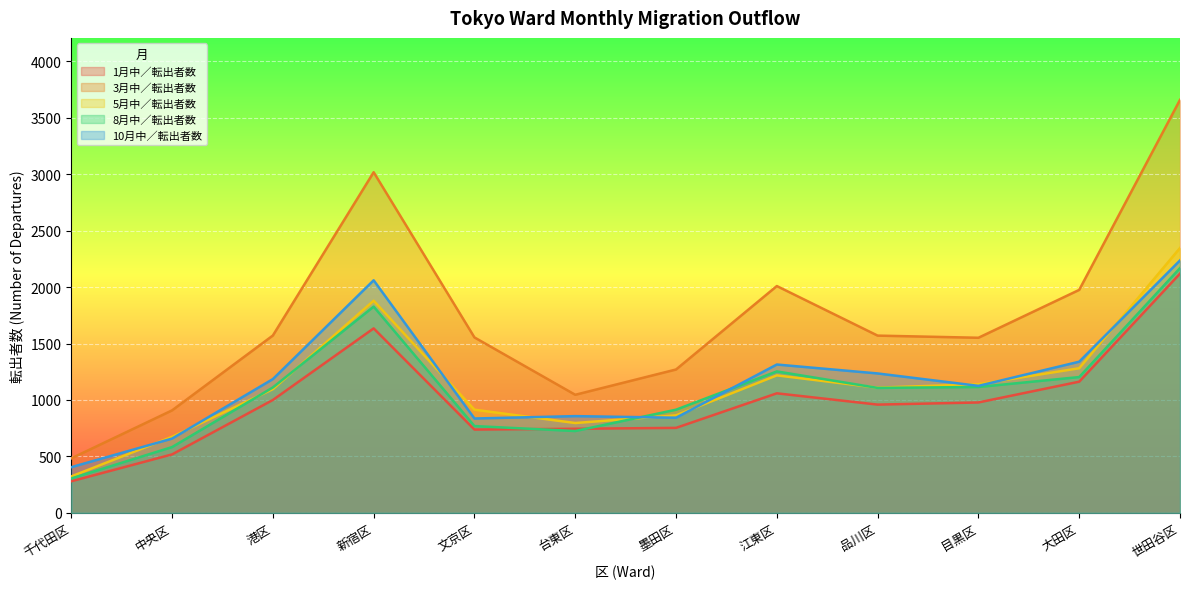

Is the value of 3月中／転出者数 at 江東区 greater than the value of 5月中／転出者数 at 品川区?

Yes